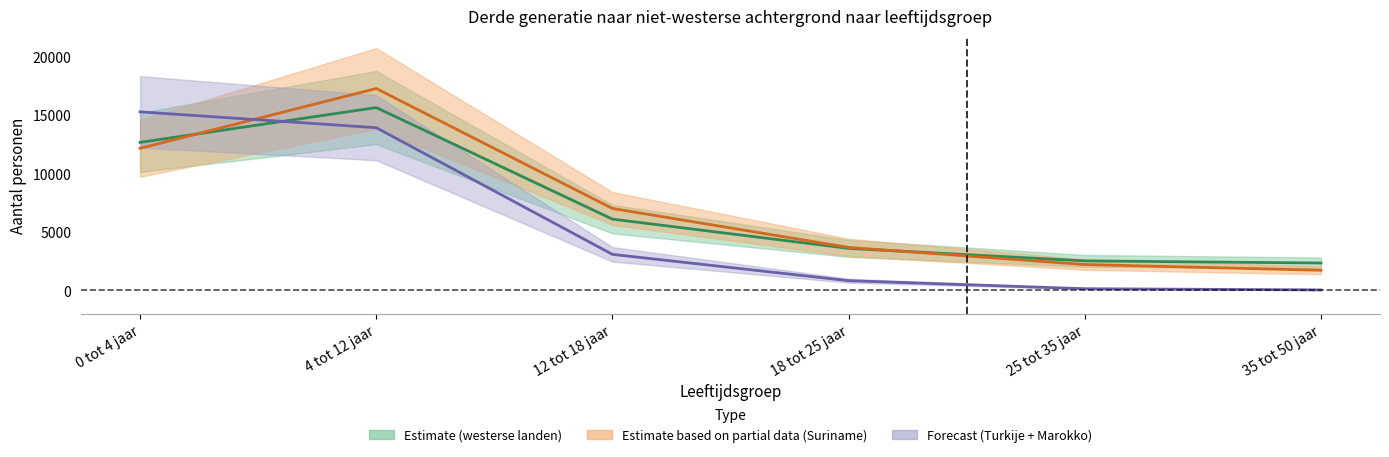

How many intersections are there between Estimate based on partial data (Suriname) and Forecast (Turkije + Marokko)?

1